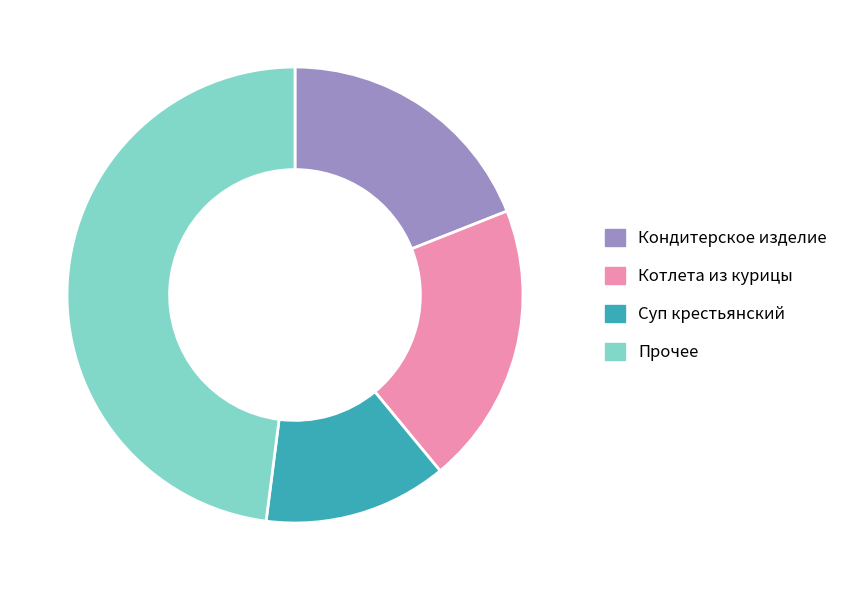

The Суп крестьянский slice represents 6% of the pie. True or false?

False